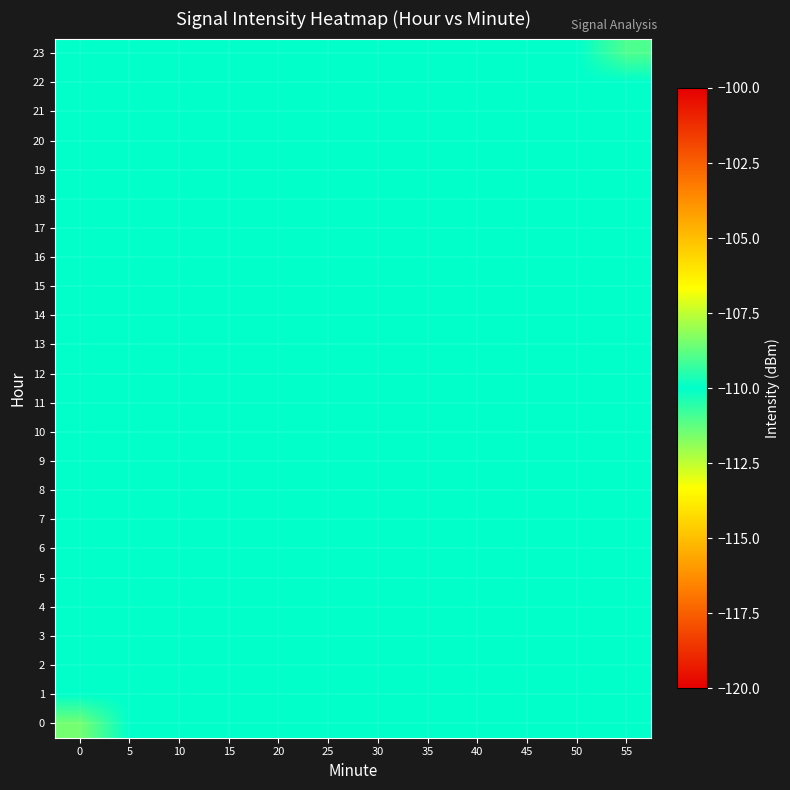

At how many categories does at least one series exceed -111?

12